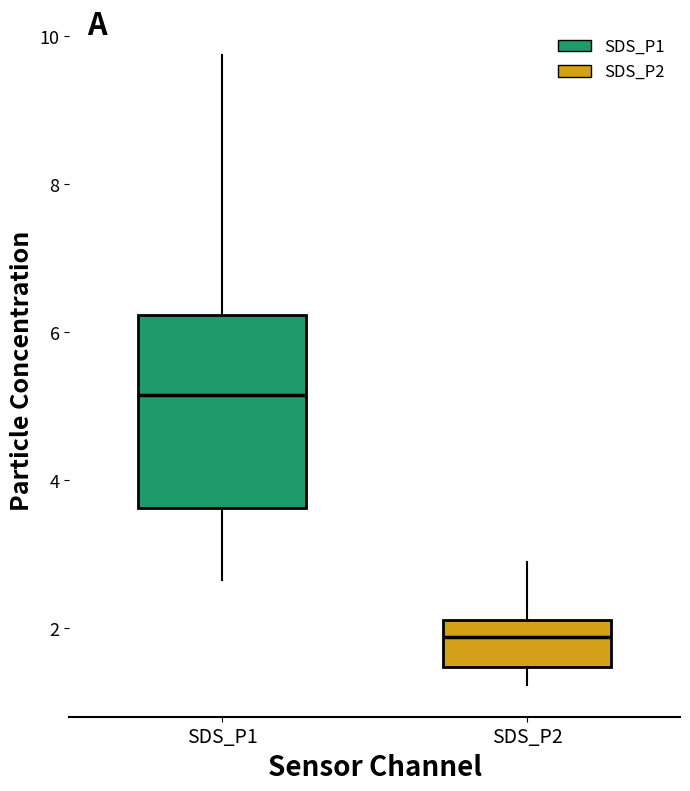

Where does the median line of the box for SDS_P2 sit on the y-axis? The values are not printed on the chart, so give them approximately, as read against the axis.

1.8